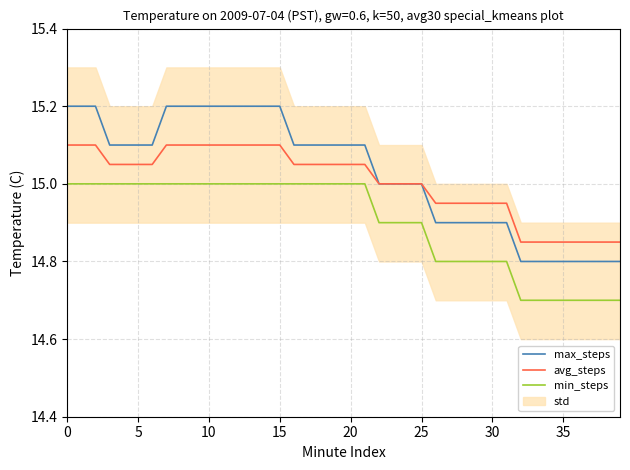

True or false: min_steps has more than 1 interior local peaks.

False